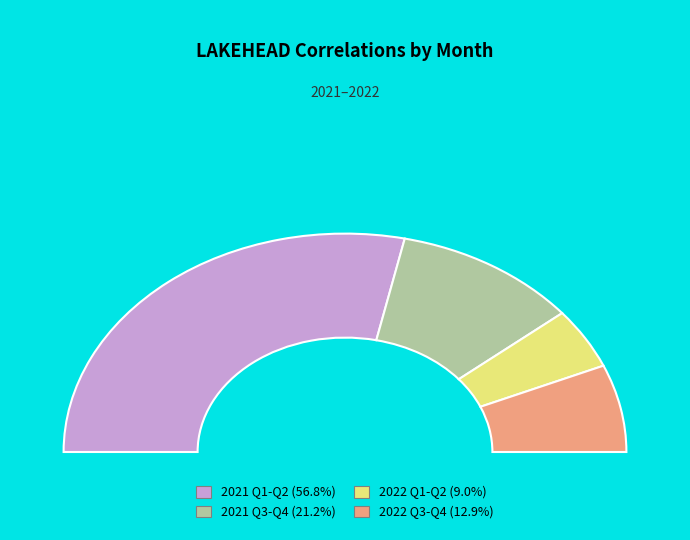

What is the largest slice in the pie chart?

2021-03